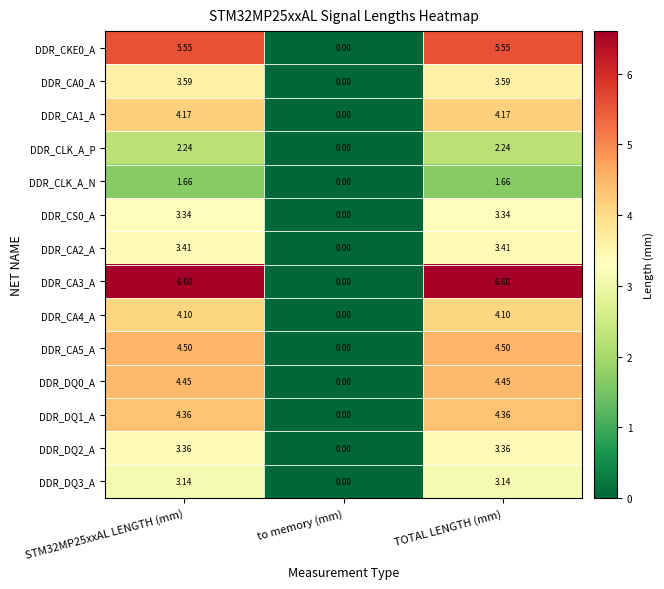

Rank the series by their maximum value, from lowest to highest.

DDR_CLK_A_N, DDR_CLK_A_P, DDR_DQ3_A, DDR_CS0_A, DDR_DQ2_A, DDR_CA2_A, DDR_CA0_A, DDR_CA4_A, DDR_CA1_A, DDR_DQ1_A, DDR_DQ0_A, DDR_CA5_A, DDR_CKE0_A, DDR_CA3_A